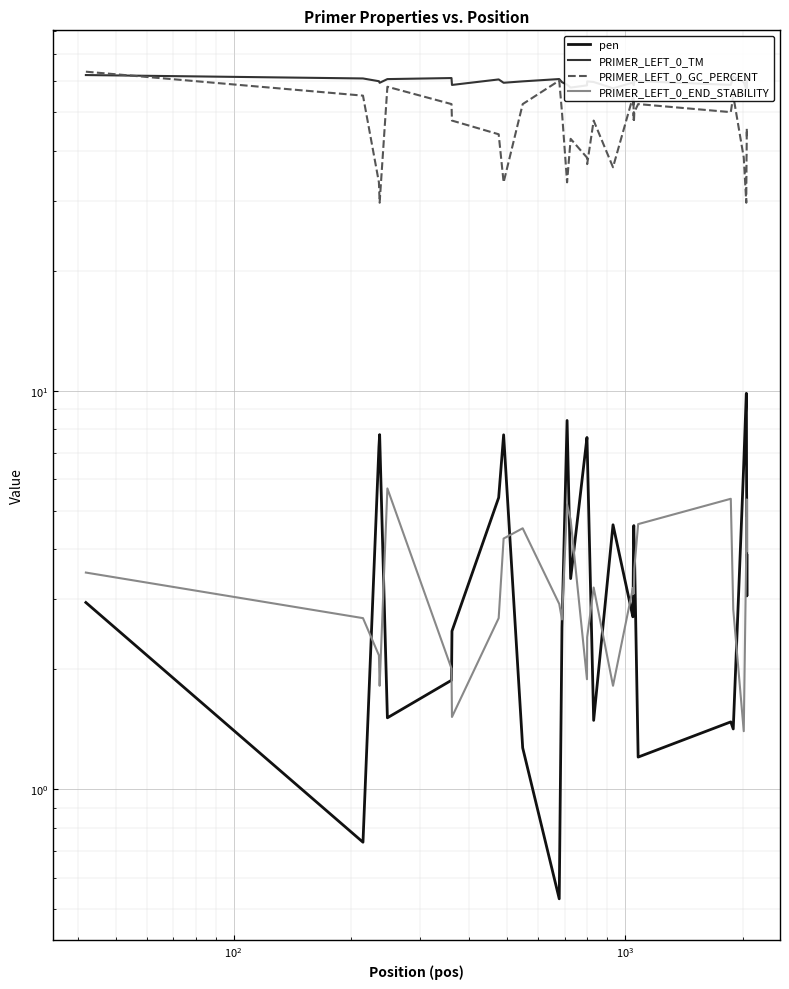

True or false: PRIMER_LEFT_0_GC_PERCENT and PRIMER_LEFT_0_TM cross at least once.

True